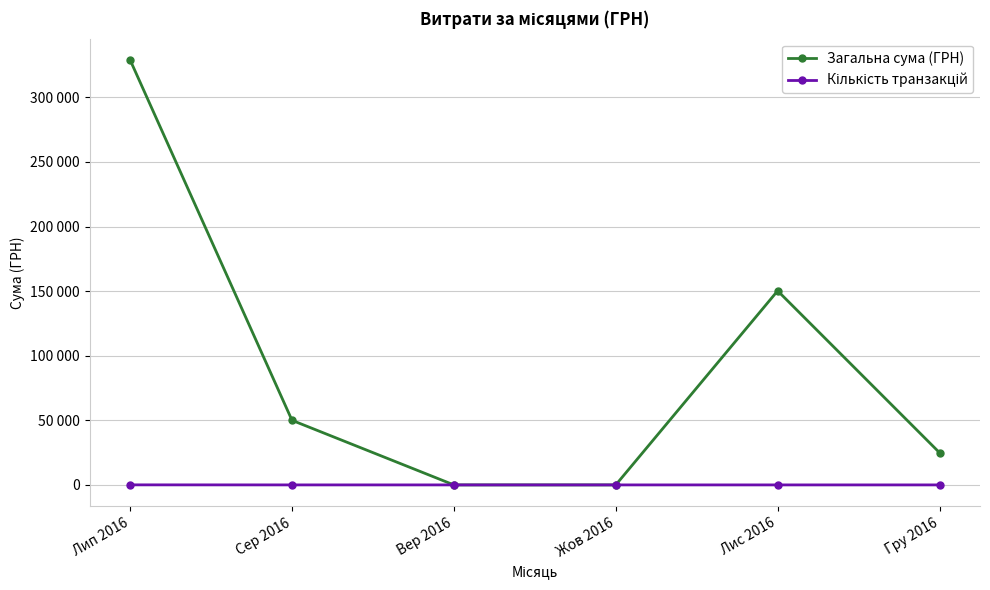

At which label does Загальна сума (ГРН) first exceed 49993?

Лип 2016